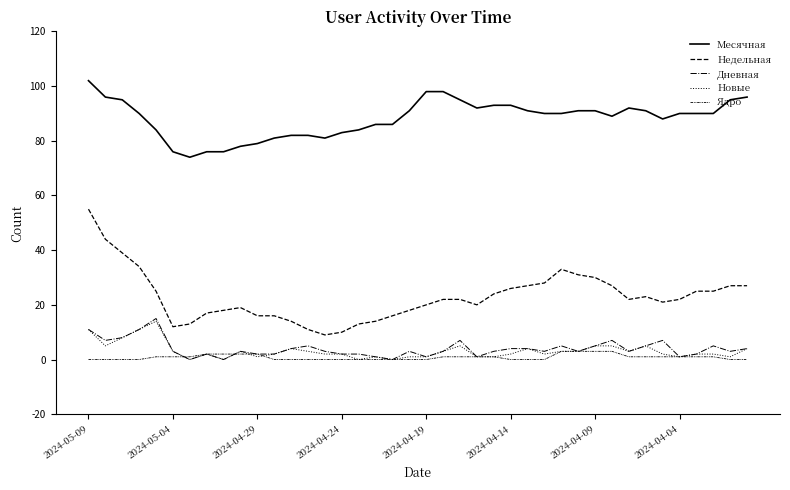

How many lines are shown in the chart?

5